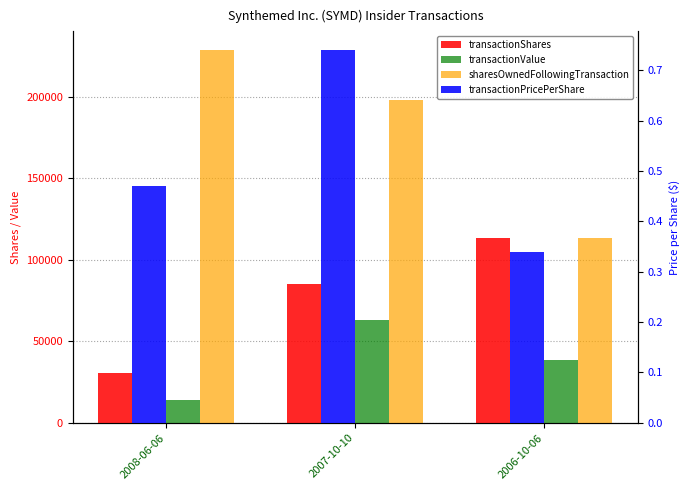

How many data points in transactionShares are above 85000?

1